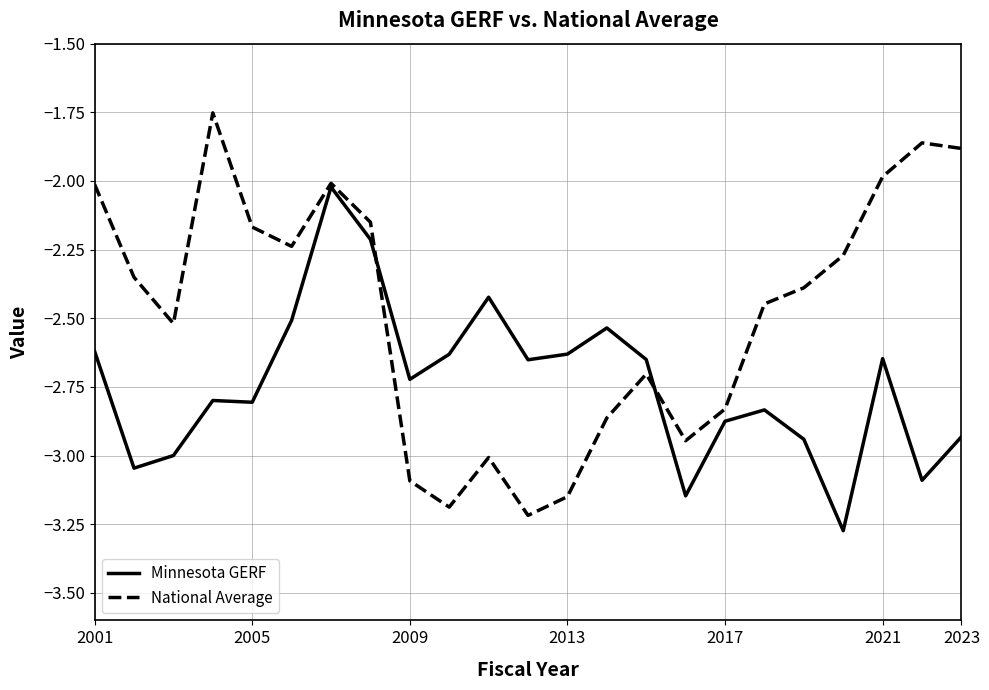

Rank the series by their average value, from lowest to highest.

Minnesota GERF, National Average